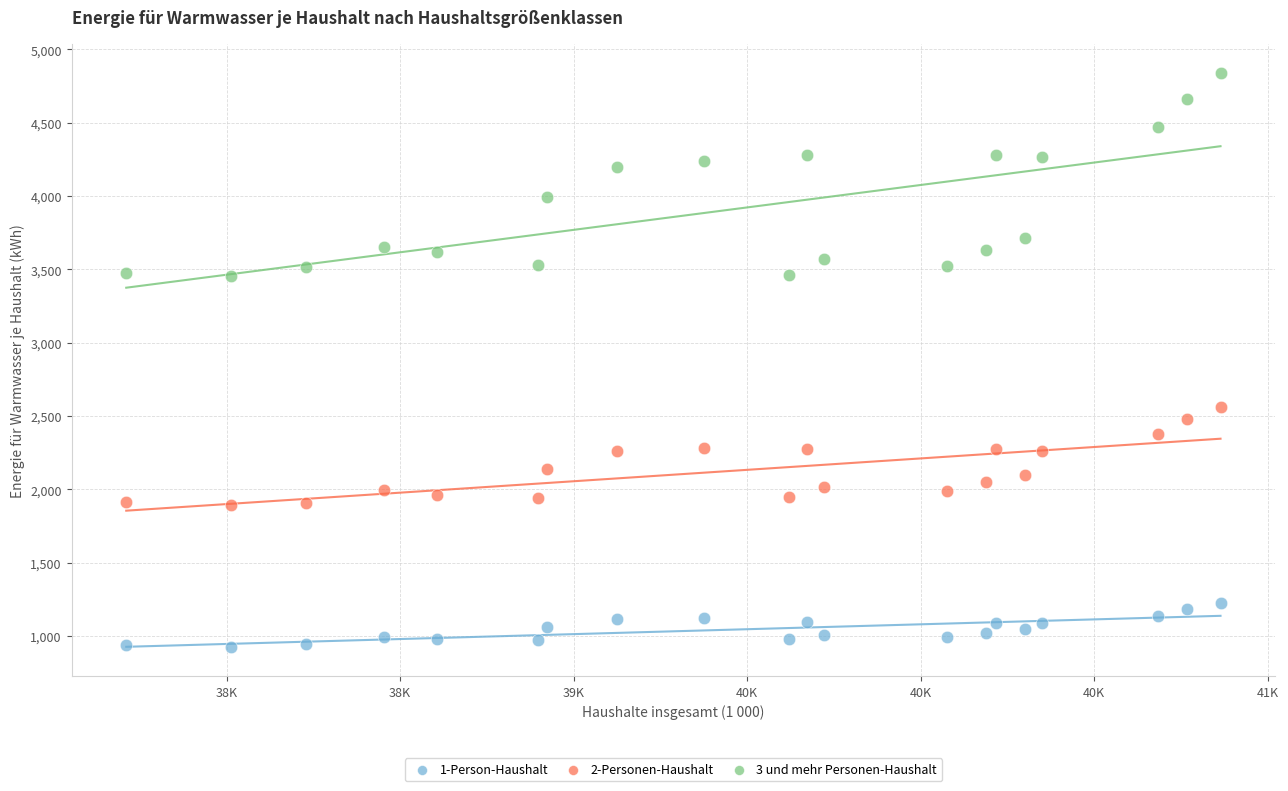

Which series reaches the minimum Y coordinate?

1-Person-Haushalt